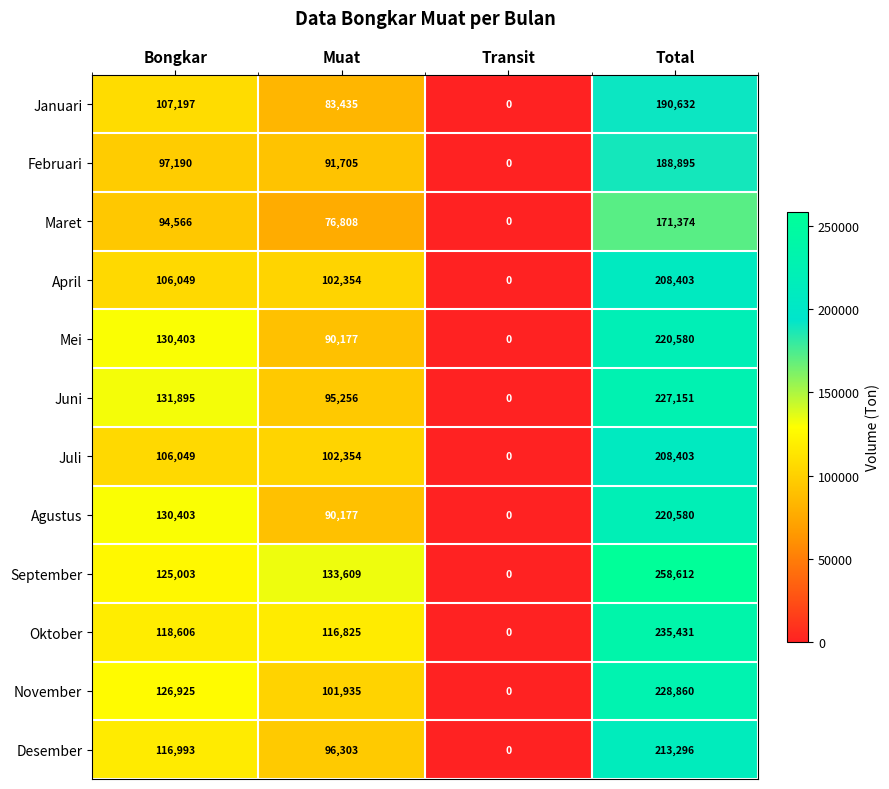

Which series changed the most between Transit and Total?

September